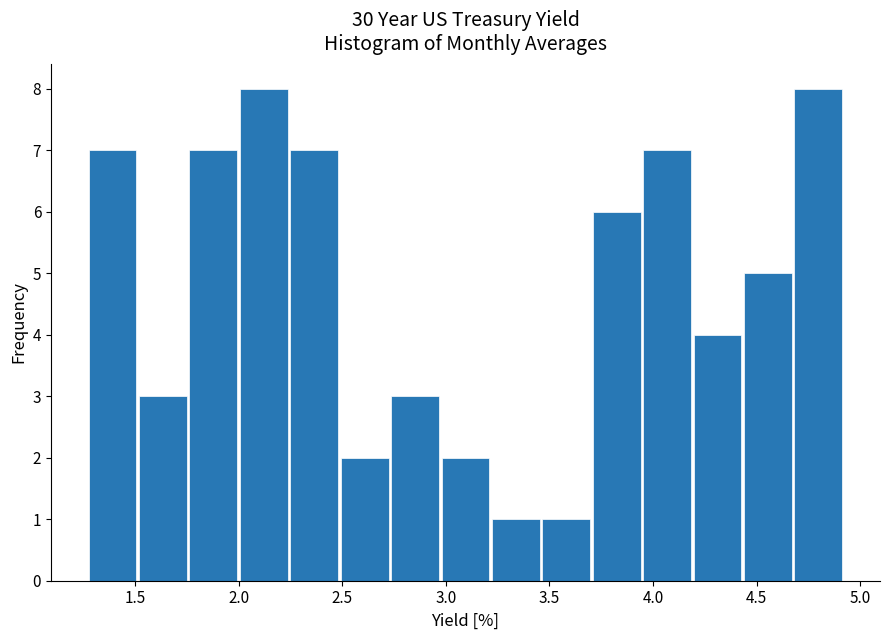

Reading left to right, list every bar in this chart as the range it spans on the x-axis followed by its height. Neither the bar edges nor the heights are printed on the chart, so give them approximately, as read against the axes.

1.25 to 1.50: 7
1.50 to 1.75: 3
1.75 to 2.00: 7
2.00 to 2.25: 8
2.25 to 2.50: 7
2.50 to 2.75: 2
2.75 to 2.95: 3
2.95 to 3.20: 2
3.20 to 3.45: 1
3.45 to 3.70: 1
3.70 to 3.95: 6
3.95 to 4.20: 7
4.20 to 4.45: 4
4.45 to 4.70: 5
4.70 to 4.90: 8